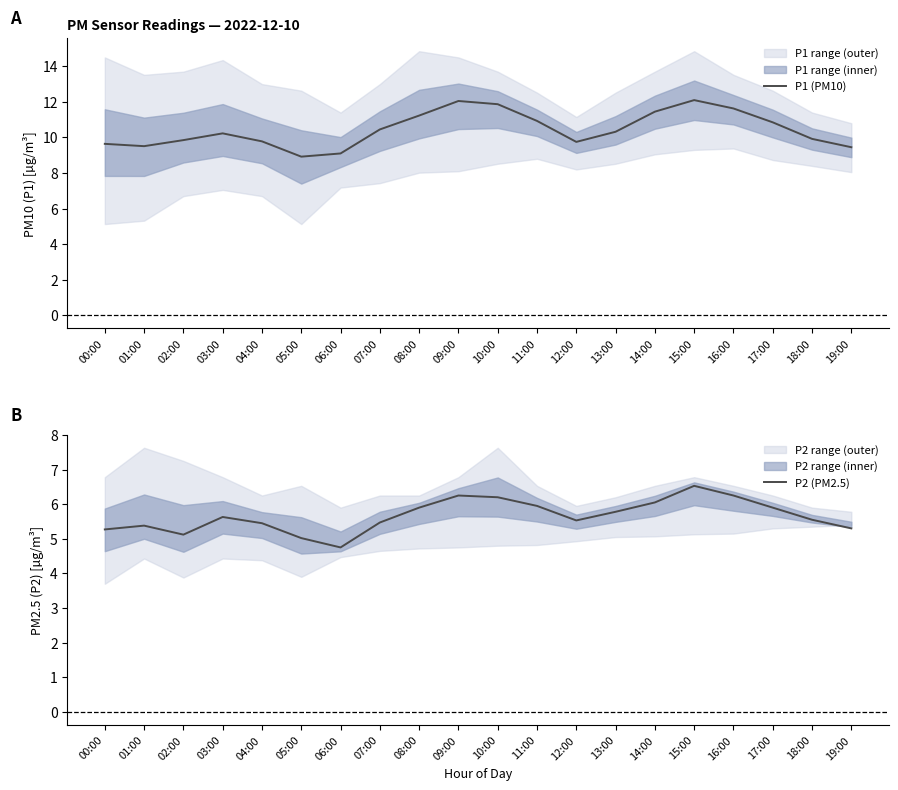

At which category is the sum across all series the highest?

15:00